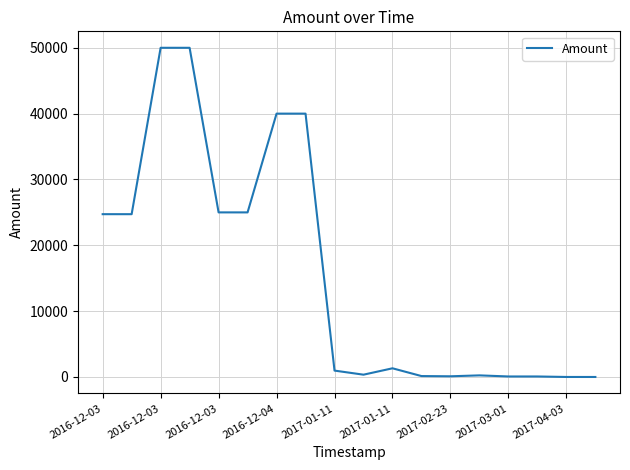

What is the minimum value shown in the chart?

1.0